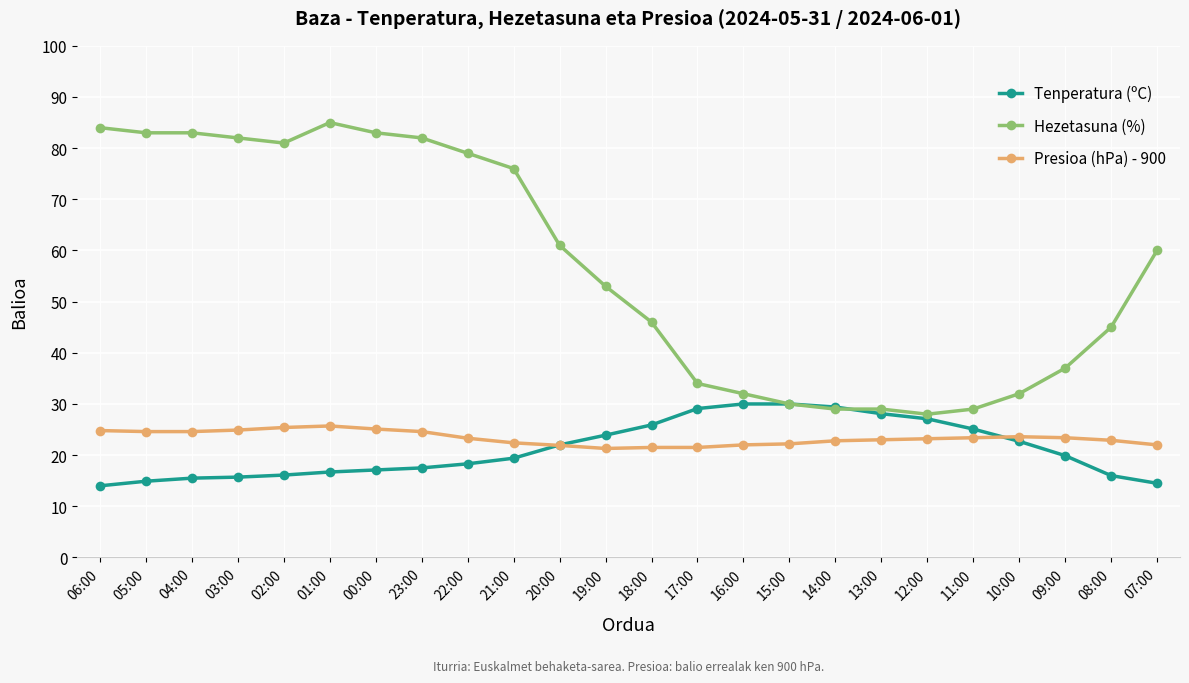

Where is Hezetasuna (%) nearest to the value 56?

19:00